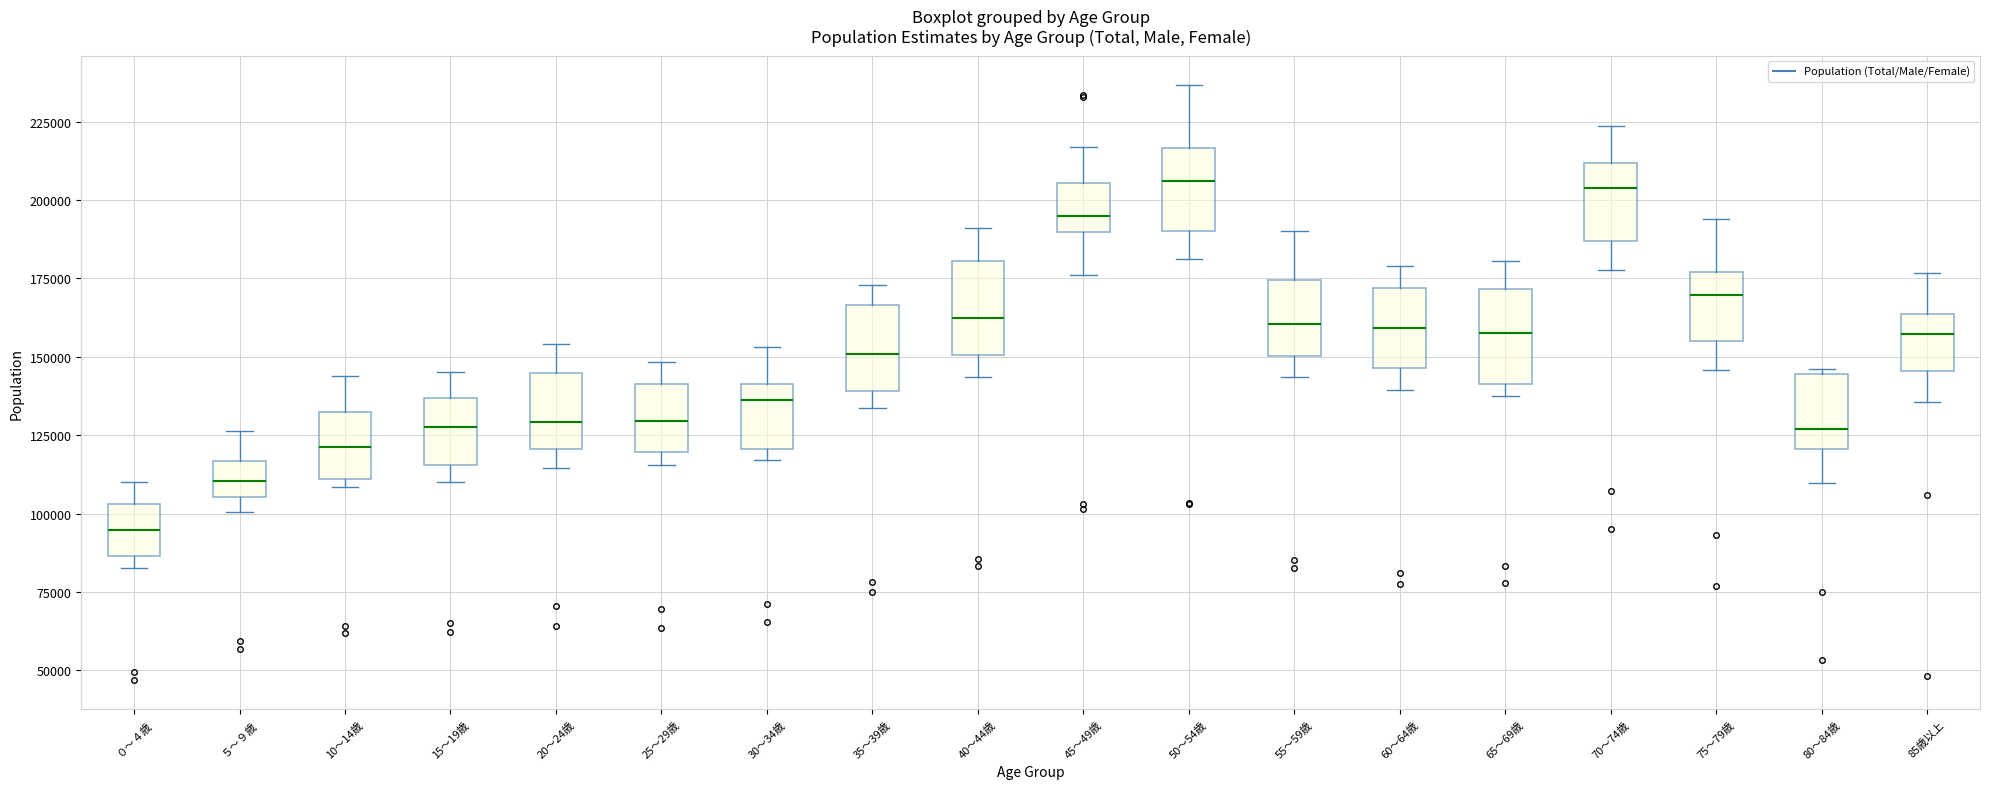

Which box's median line is the lowest?

０～４歳